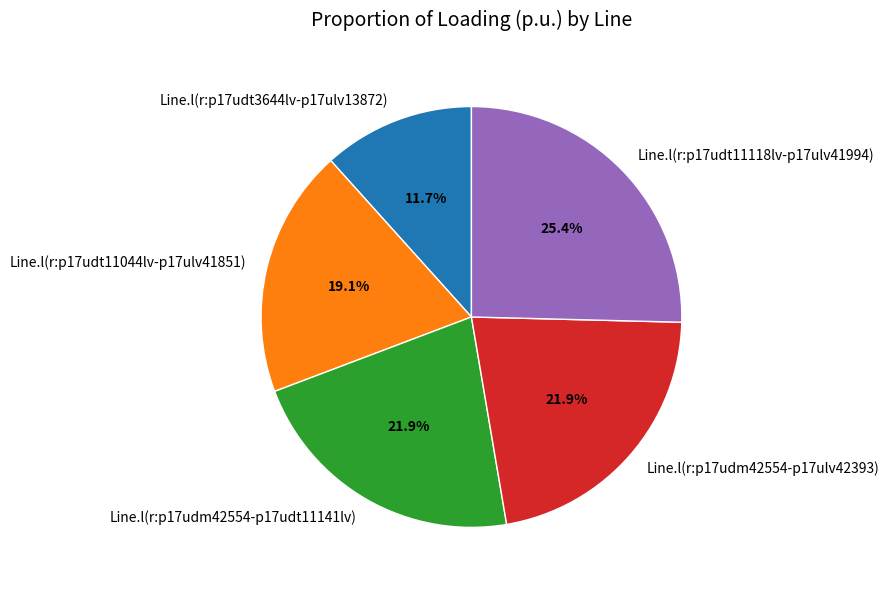

To the nearest percent, what is the difference between the largest and smallest slice percentages?

14%